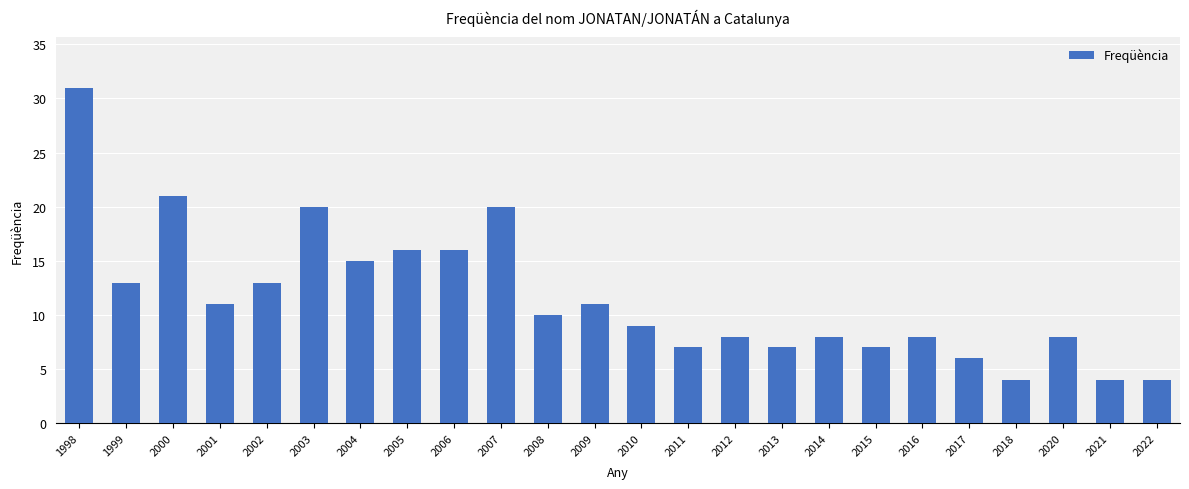

The chart shows a value of 4 at 1999. True or false?

False